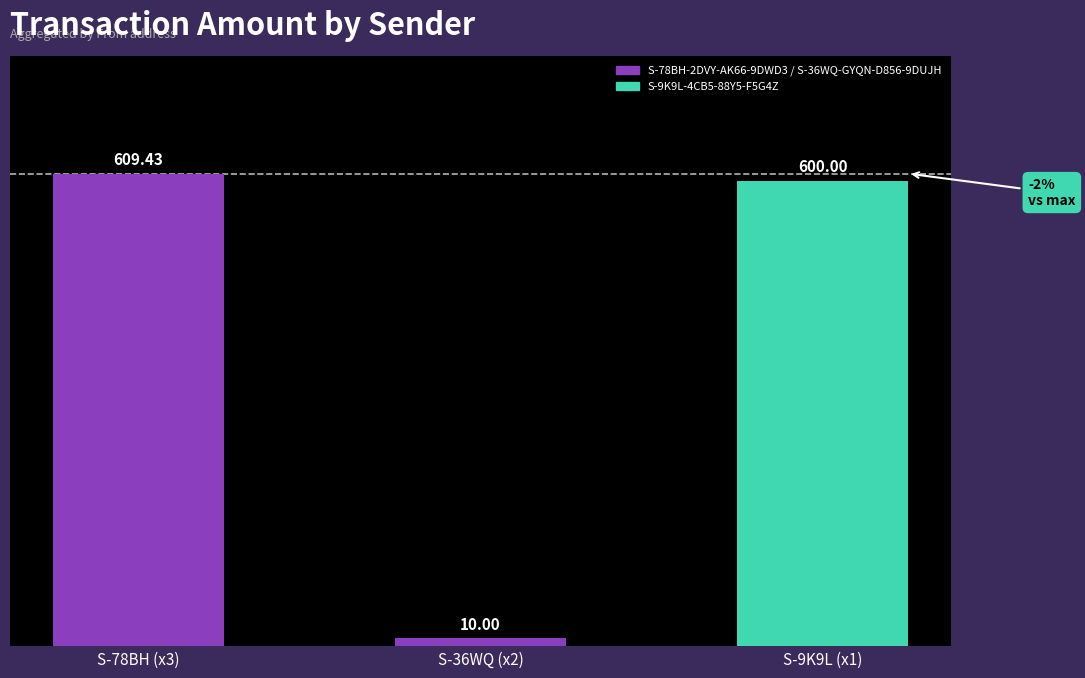

True or false: the data shows 7.3 at S-78BH-2DVY-AK66-9DWD3.

False